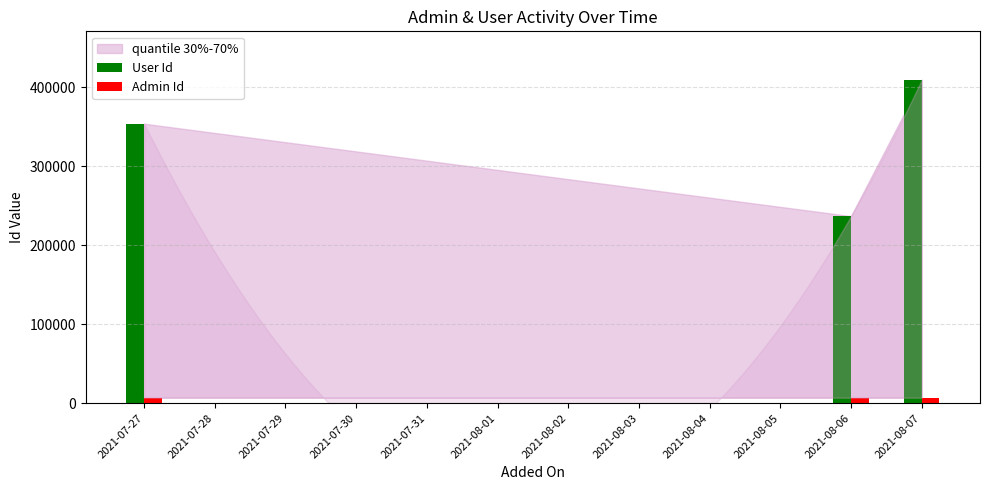

Is it true that Admin Id equals 6940 at 2021-08-06 (Tahir)?

True